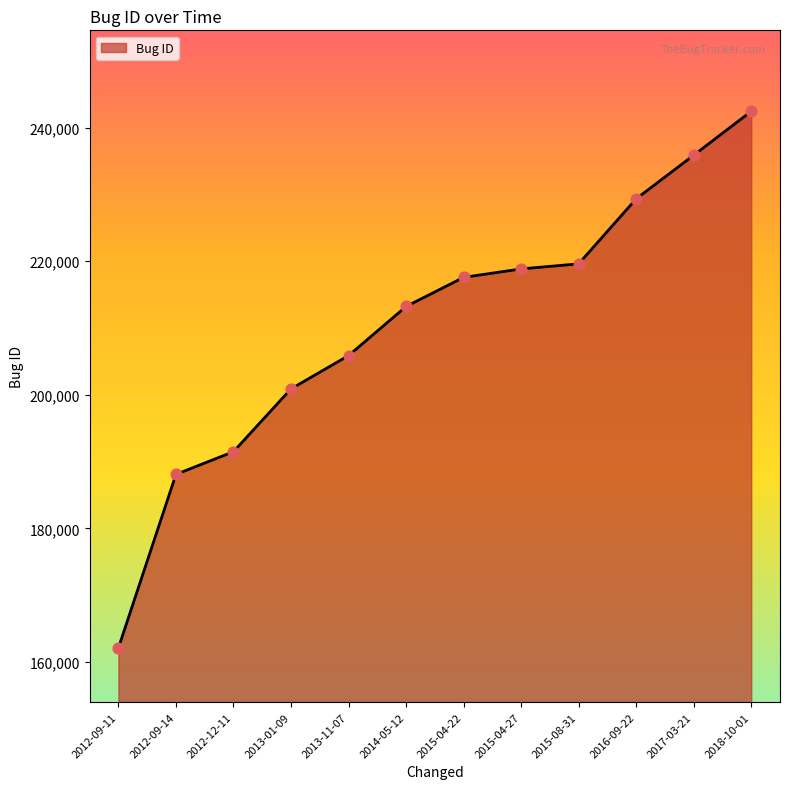

What is the ratio of the value at 2016-09-22 to the value at 2012-12-11?

1.2